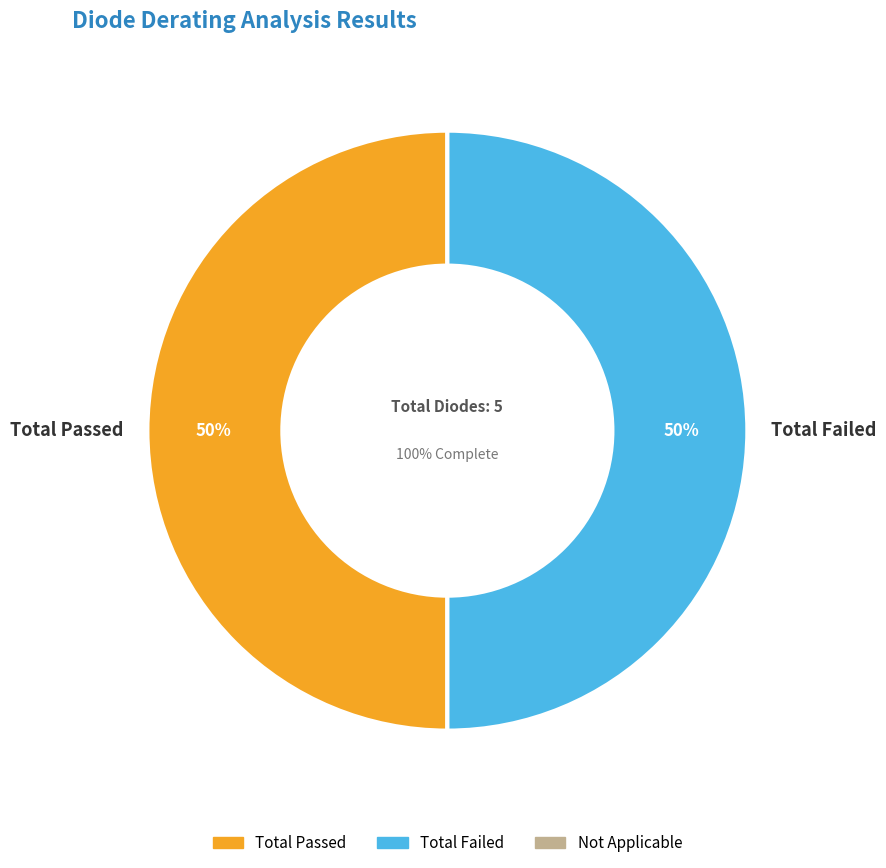

Rank the categories by value from highest to lowest.

Total Passed, Total Failed, Not Applicable